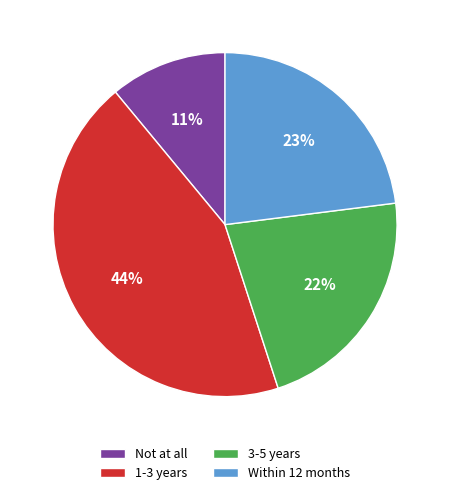

True or false: 3-5 years accounts for 8% of the total.

False